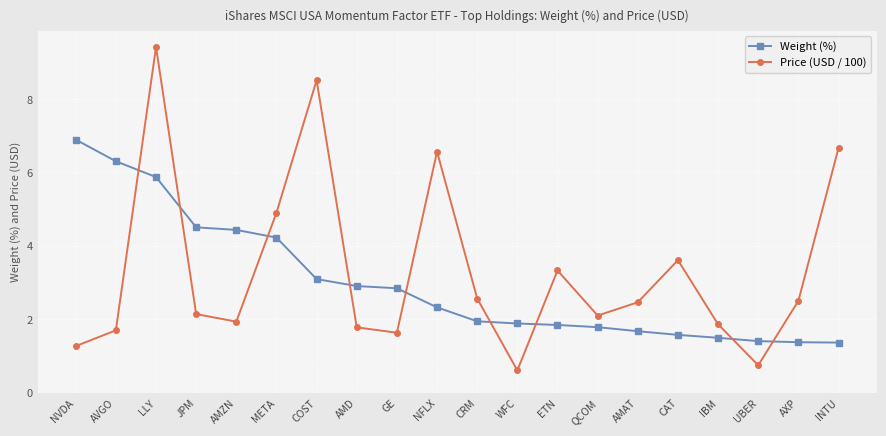

Is it true that Weight (%) equals 0.4 at UBER?

False